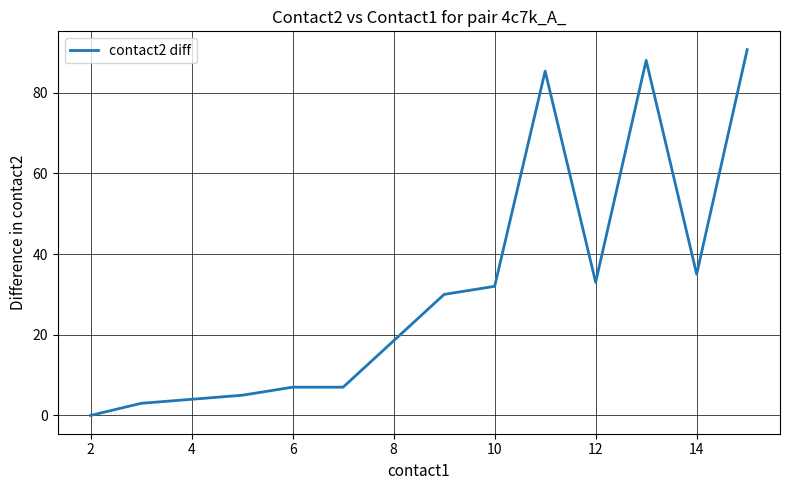

What is the maximum value shown in the chart?

90.7